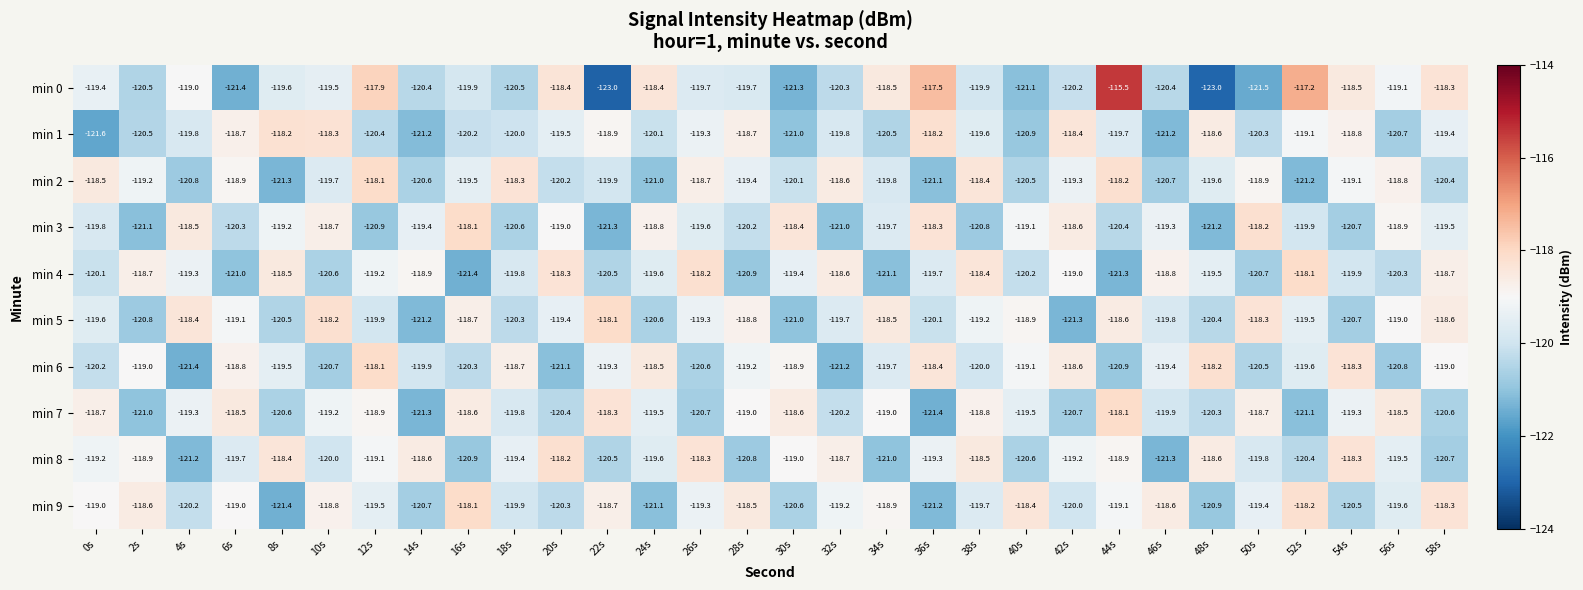

Between 24s and 50s, which series saw the biggest shift?

min 0